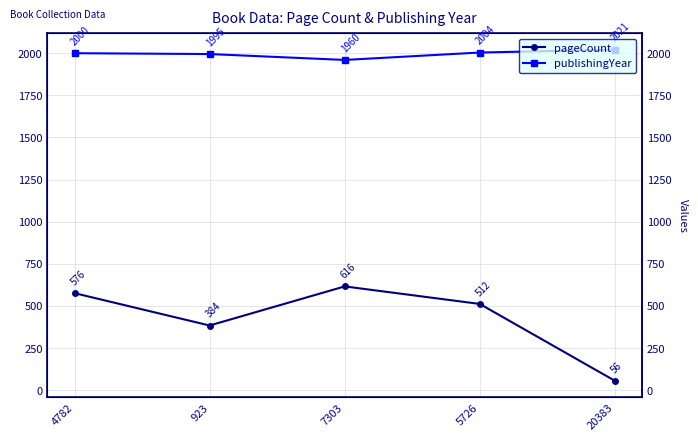

The value of publishingYear at 7303 is 1291. True or false?

False